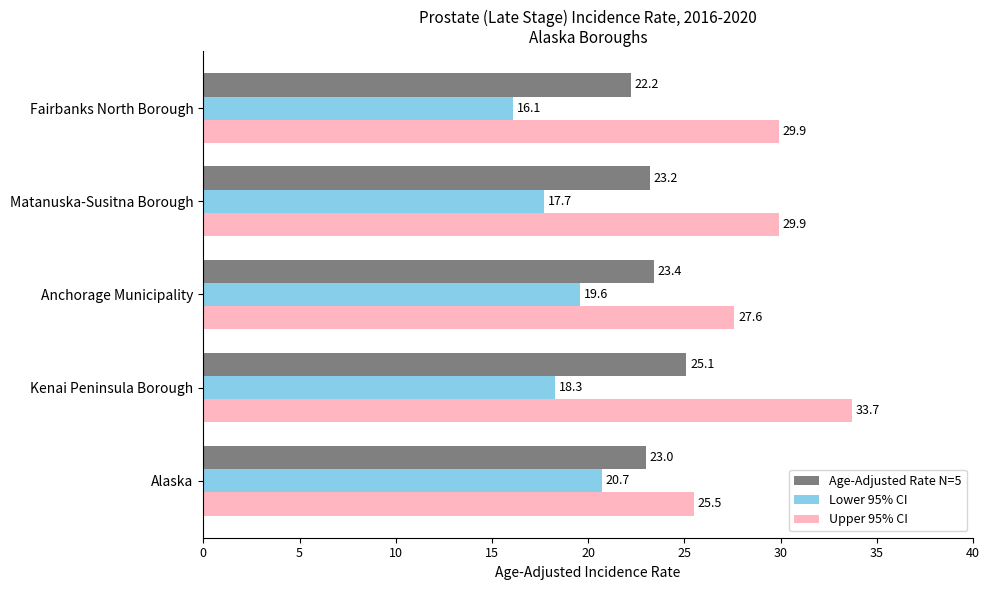

Which label corresponds to the smallest value in the chart?

Fairbanks North Borough